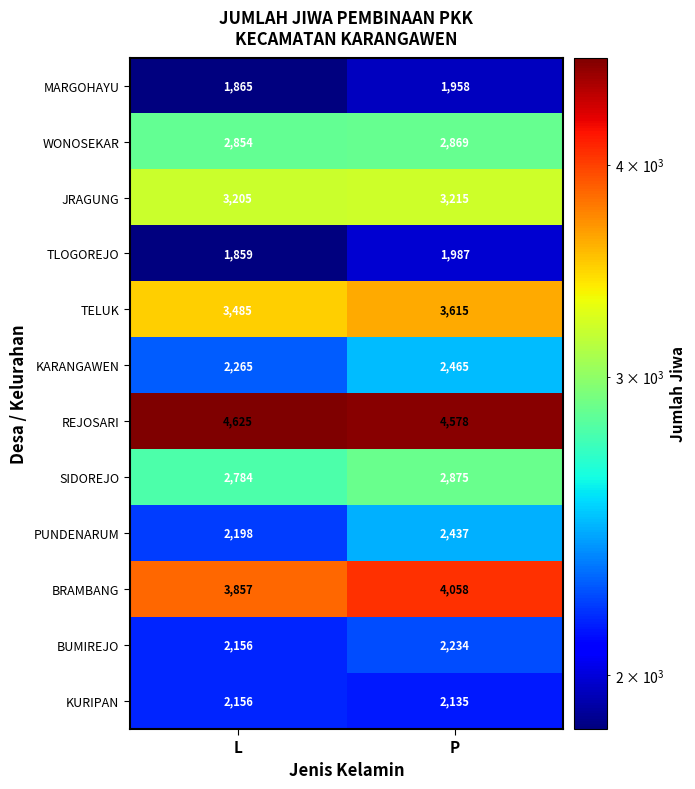

What is the sum of the TELUK values at L and P?

7100